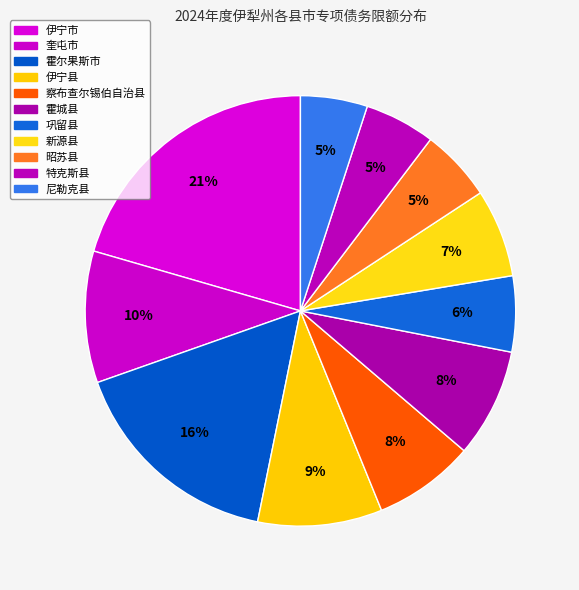

What is the change in value from 霍尔果斯市 to 尼勒克县?

-66.7